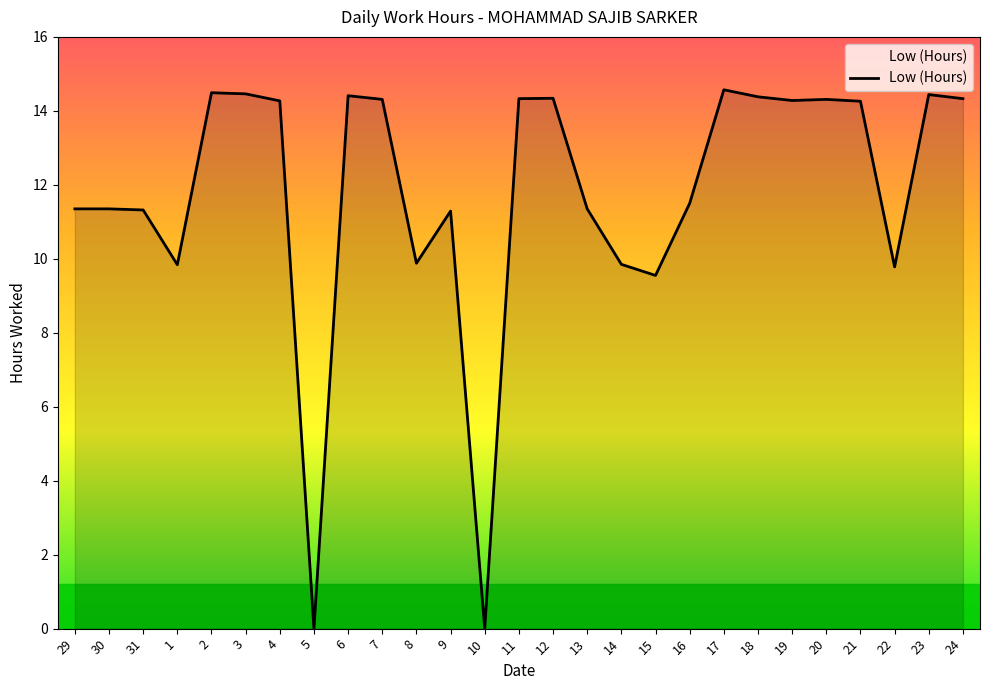

True or false: the data shows 14.4 at 23.

True